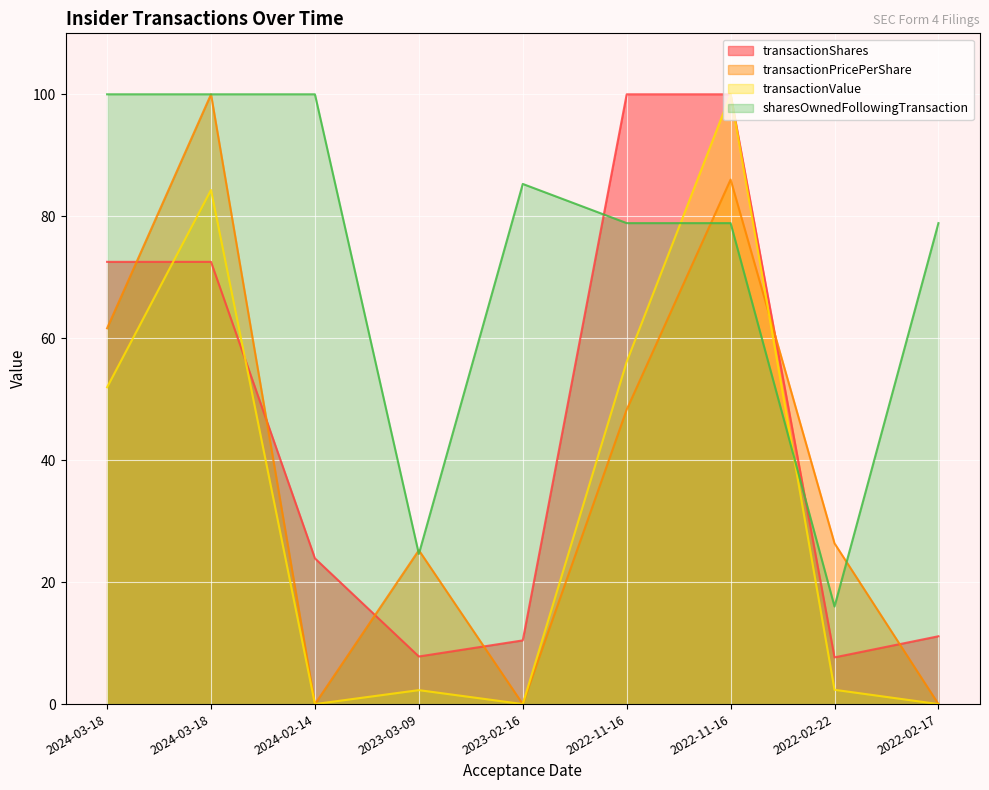

Reading left to right, transcribe all the data shown in this chart.

transactionShares: 2024-03-18=72.5	2024-03-18=72.5	2024-02-14=23.9	2023-03-09=7.8	2023-02-16=10.4	2022-11-16=100.0	2022-11-16=100.0	2022-02-22=7.7	2022-02-17=11.1
transactionPricePerShare: 2024-03-18=61.6	2024-03-18=100.0	2024-02-14=0.0	2023-03-09=25.2	2023-02-16=0.0	2022-11-16=48.3	2022-11-16=86.0	2022-02-22=26.4	2022-02-17=0.0
transactionValue: 2024-03-18=52.0	2024-03-18=84.3	2024-02-14=0.0	2023-03-09=2.3	2023-02-16=0.0	2022-11-16=56.1	2022-11-16=100.0	2022-02-22=2.3	2022-02-17=0.0
sharesOwnedFollowingTransaction: 2024-03-18=100.0	2024-03-18=100.0	2024-02-14=100.0	2023-03-09=24.6	2023-02-16=85.3	2022-11-16=78.9	2022-11-16=78.9	2022-02-22=16.0	2022-02-17=78.9